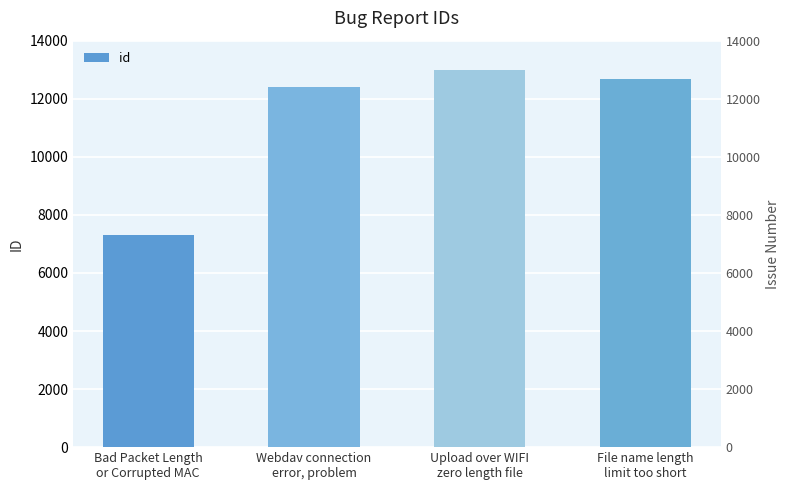

Where is the data nearest to the value 10147?

Webdav connection
error, problem